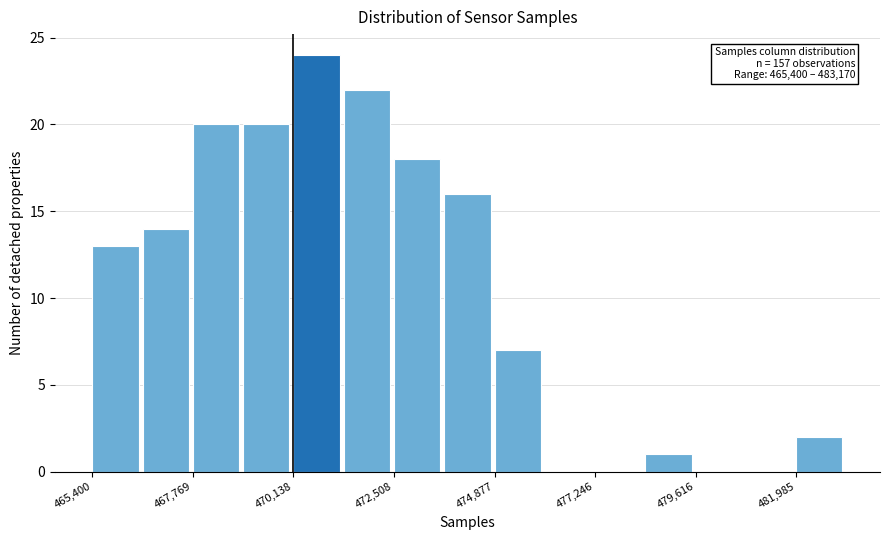

Around what value on the x-axis is the tallest bar? Give the approximate position of its centre, as read against the axis.

470500